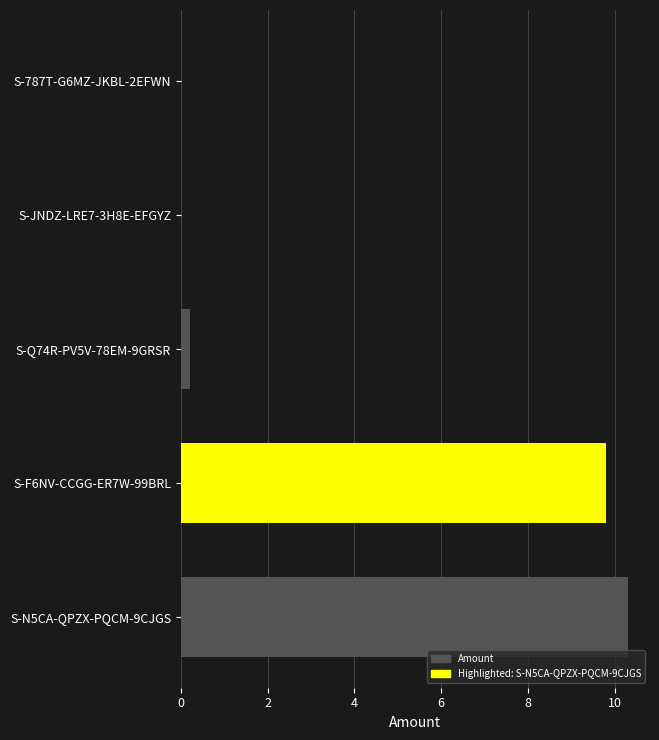

What is the sum of all values?

20.3